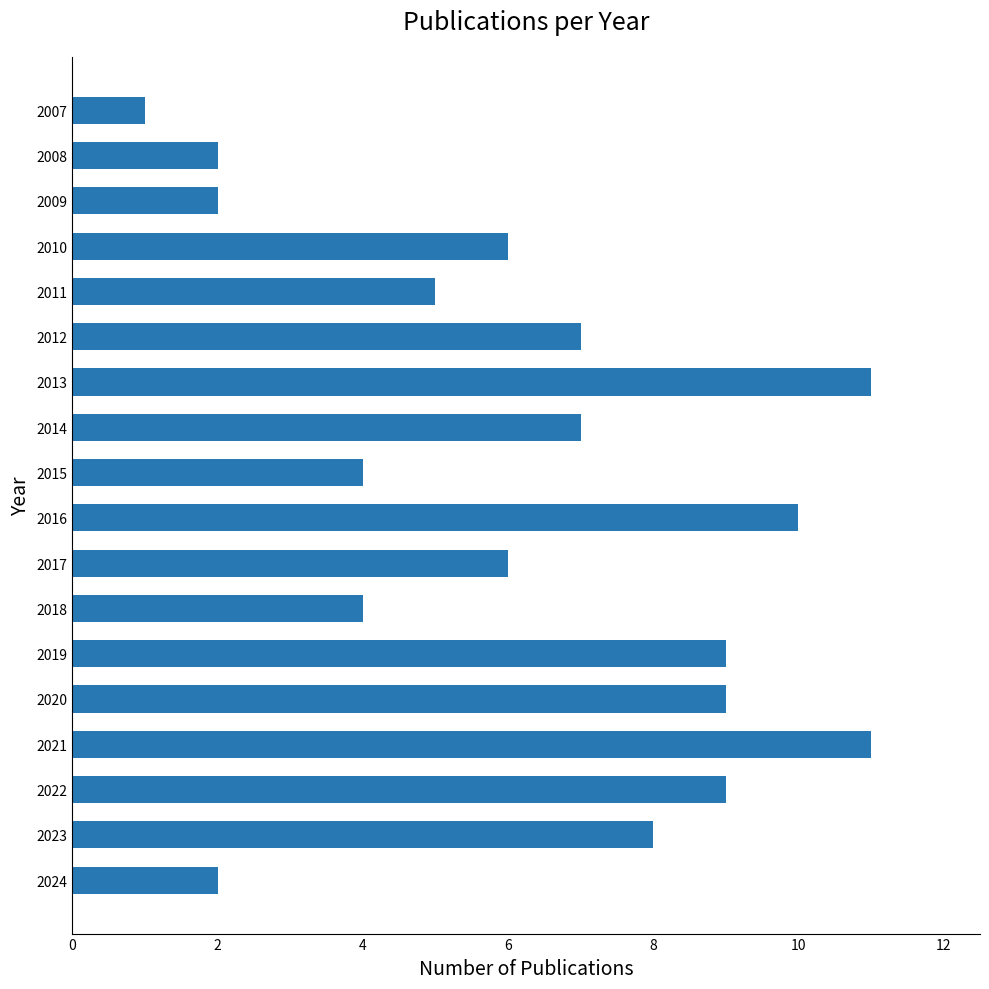

How many values are below 7?

9